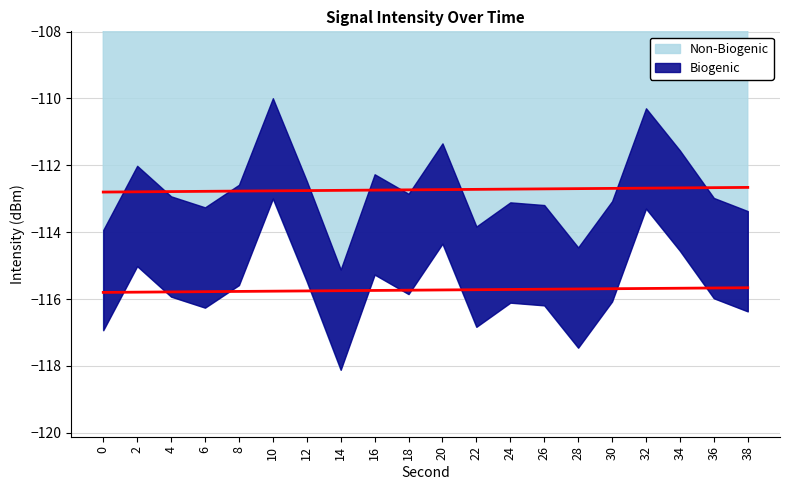

The value at 18 is -112.9. True or false?

True